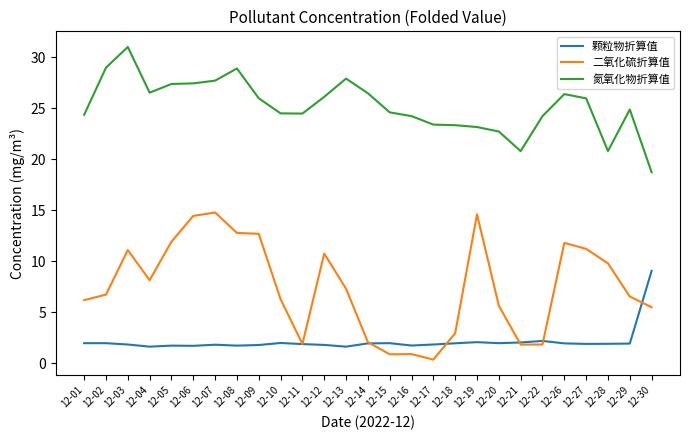

What is the sum of the 二氧化硫折算值 values at 12-18 and 12-02?

9.7